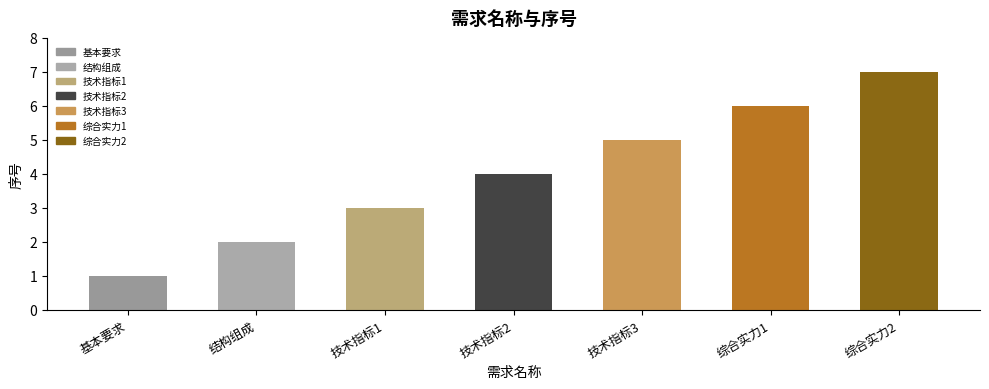

Rank the categories by value from highest to lowest.

综合实力2, 综合实力1, 技术指标3, 技术指标2, 技术指标1, 结构组成, 基本要求